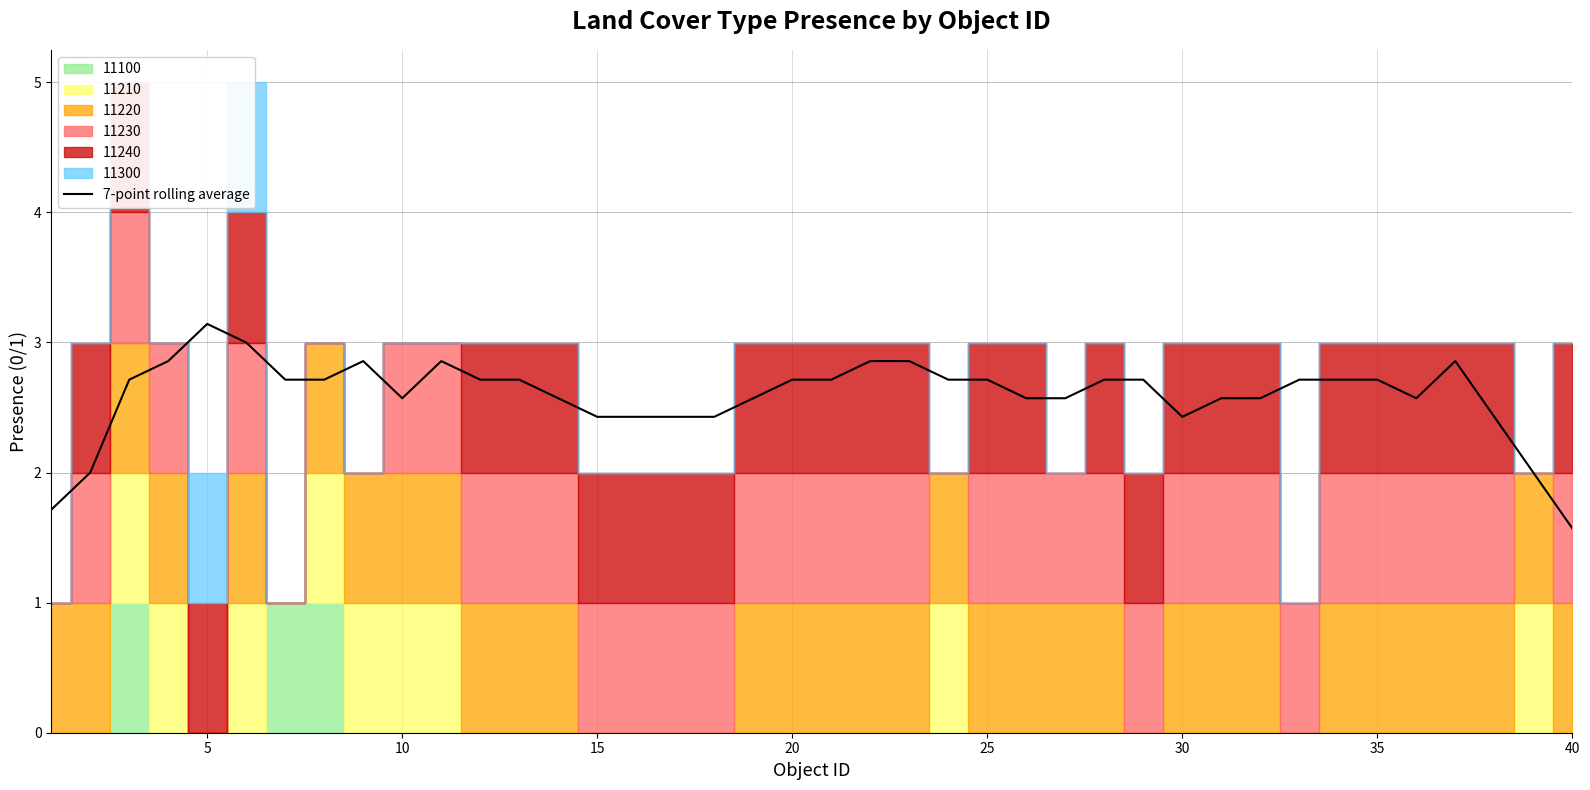

Which category has the lowest value in the 7-point rolling average series?

40